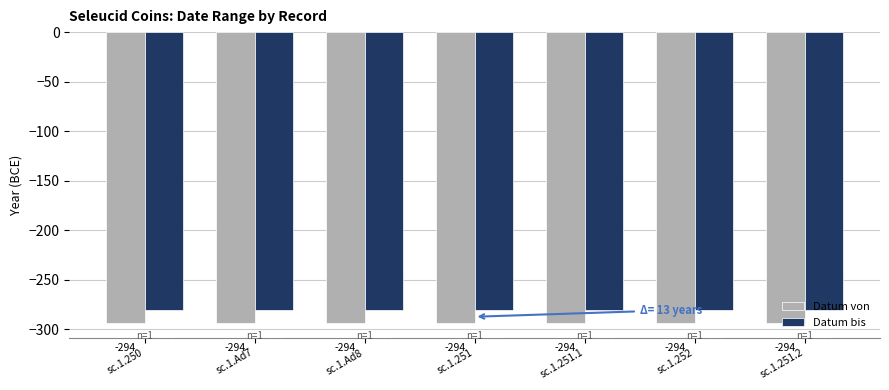

List the series in order of their peak value, highest first.

Datum bis, Datum von